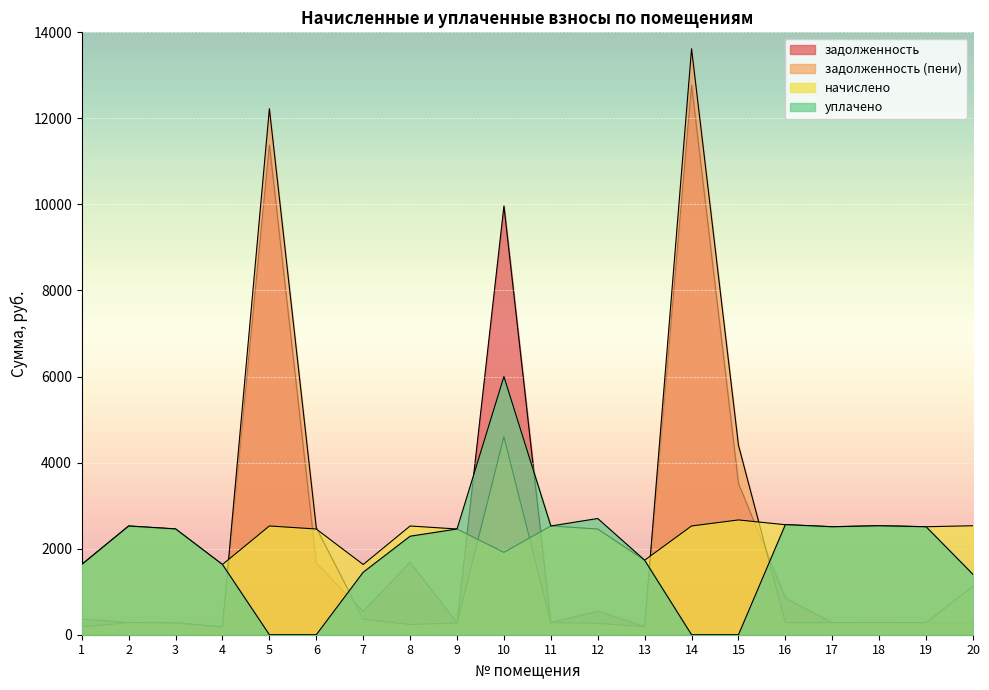

Which has a higher value, 9 or 12?

12